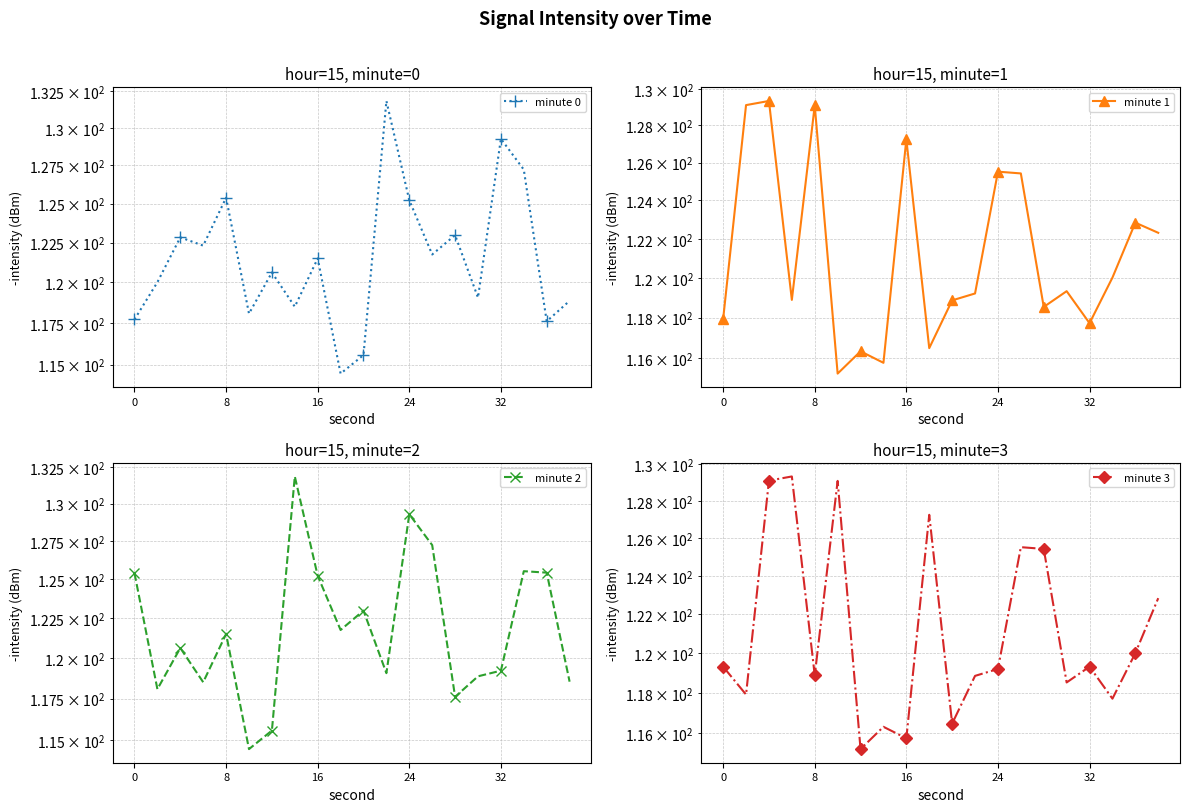

What is the highest value of the minute 1 series?

129.3